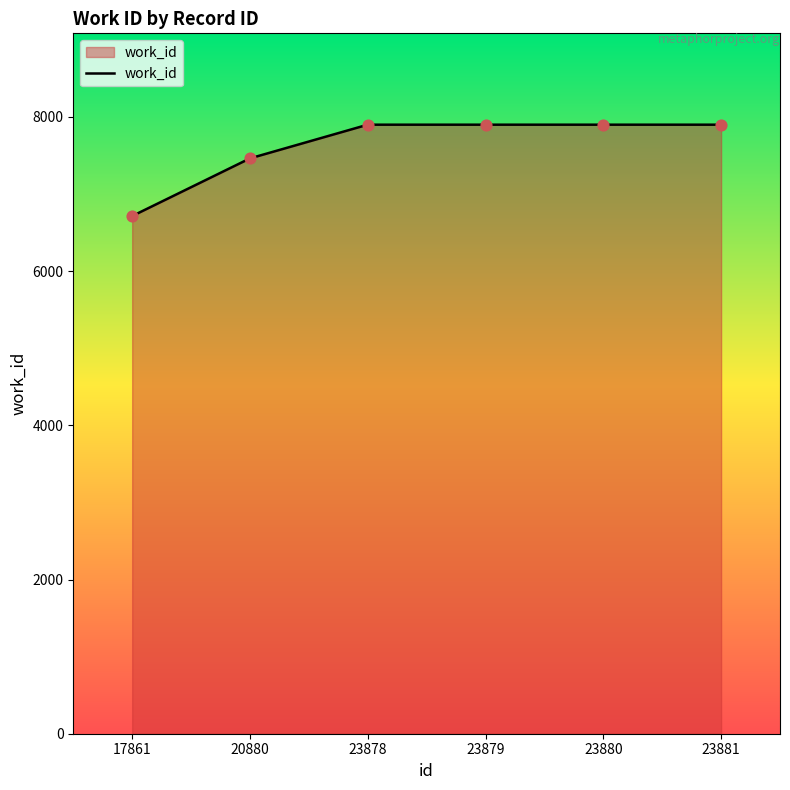

What is the change in value from 17861 to 23881?

+1185